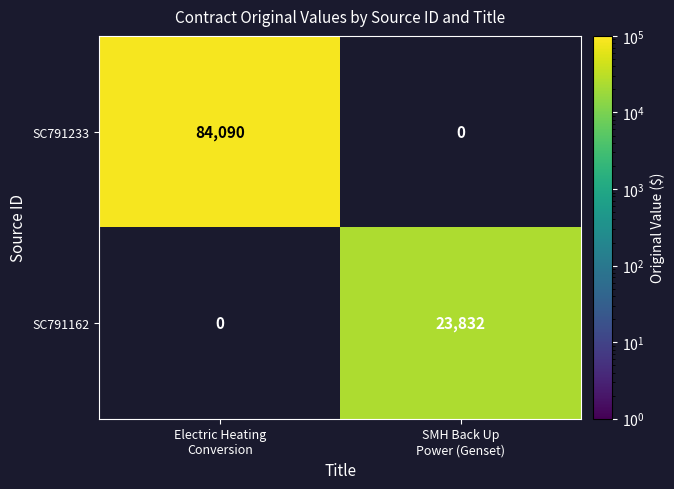

Which series has the widest spread of values?

SC791233